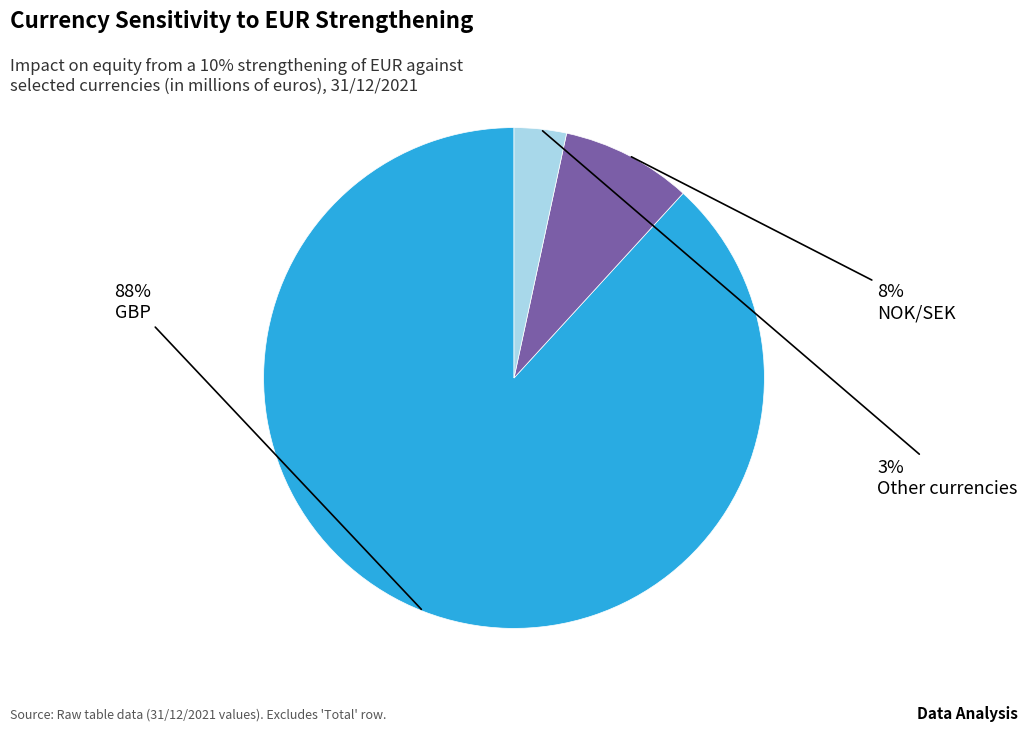

Rank the categories by value from lowest to highest.

Other currencies, NOK/SEK, GBP